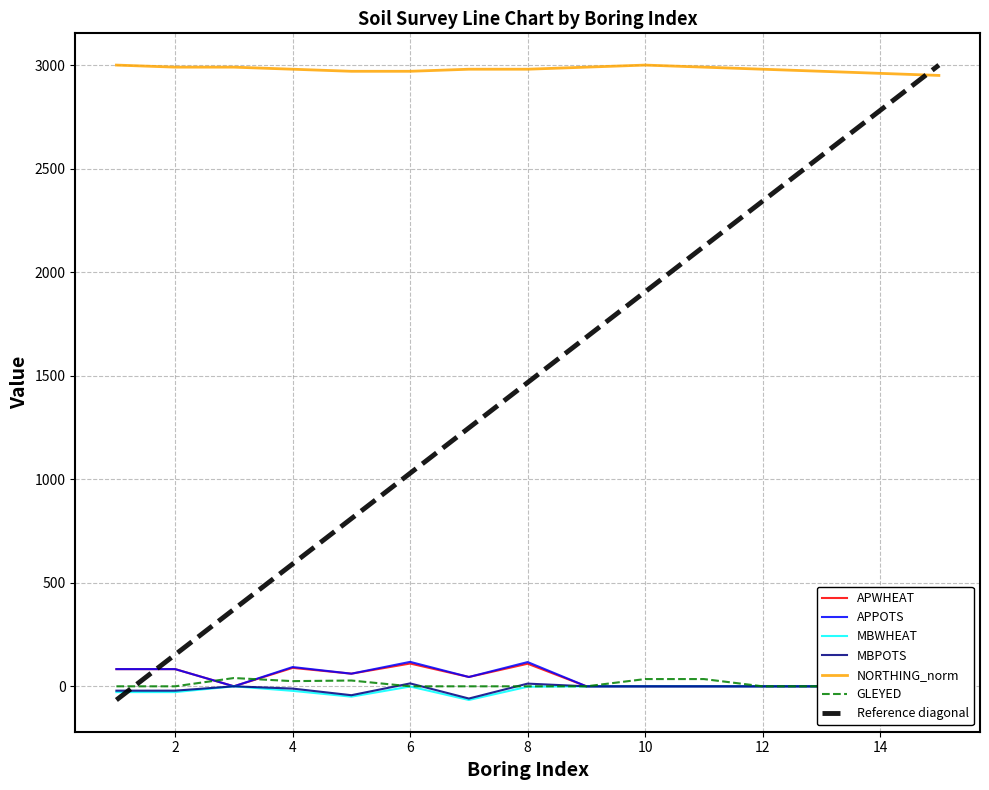

Is this an area chart (filled region under the line)?

No